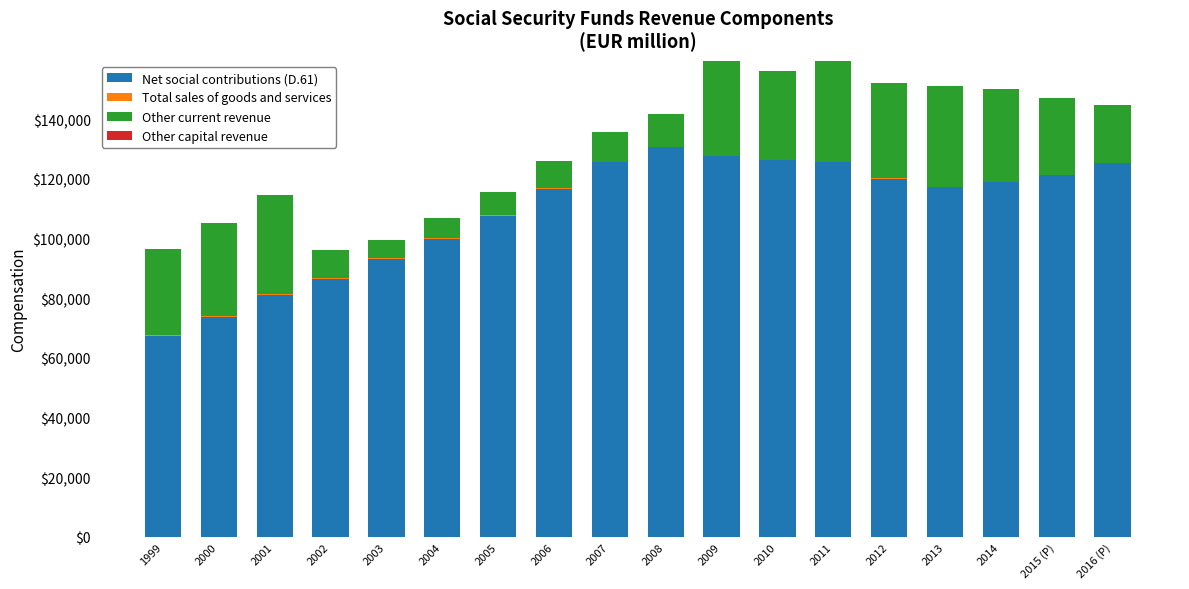

Are the bars horizontal?

No